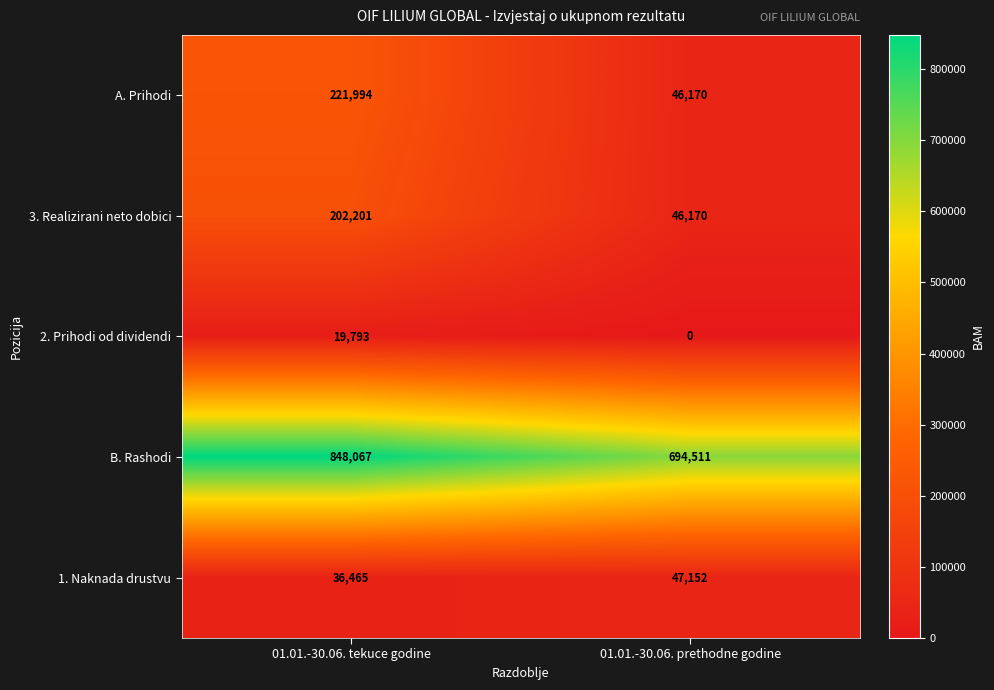

At which label is 2. Prihodi od dividendi closest to 9896?

01.01.-30.06. prethodne godine